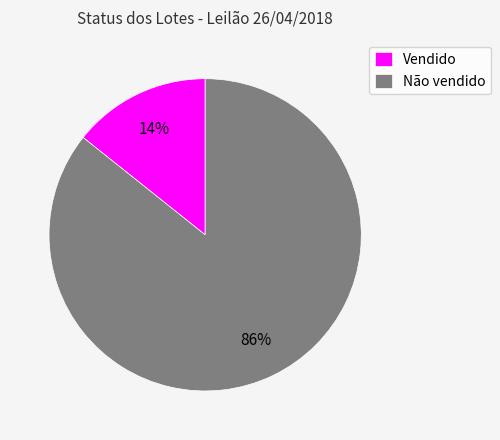

How many slices are in this pie chart?

2